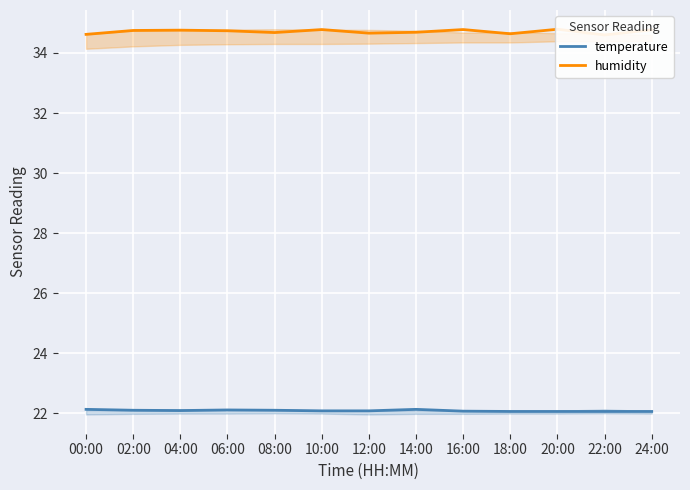

What value does the temperature series have at 04:00?

22.1